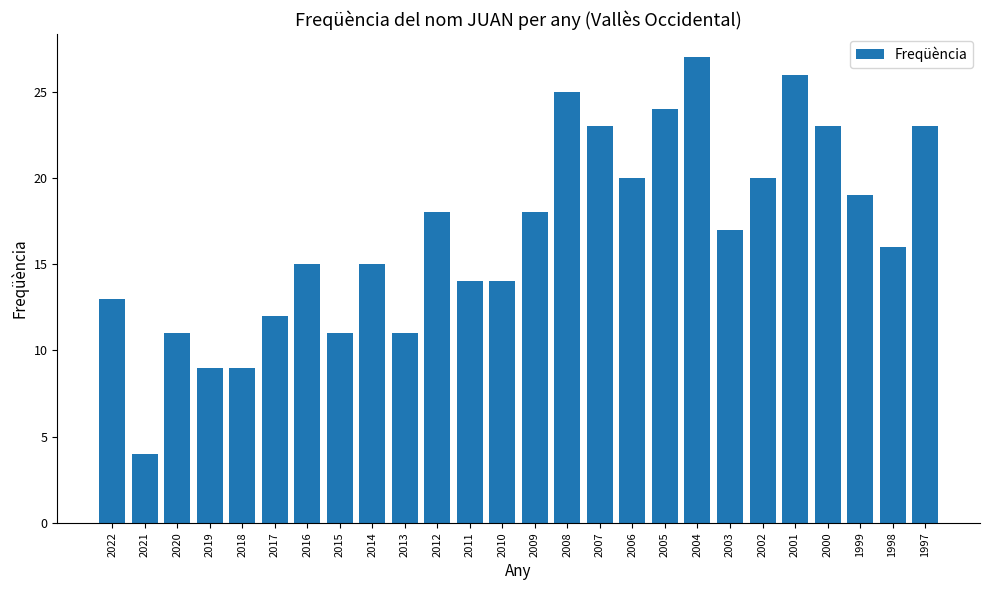

Between 2021 and 2012, which is larger?

2012